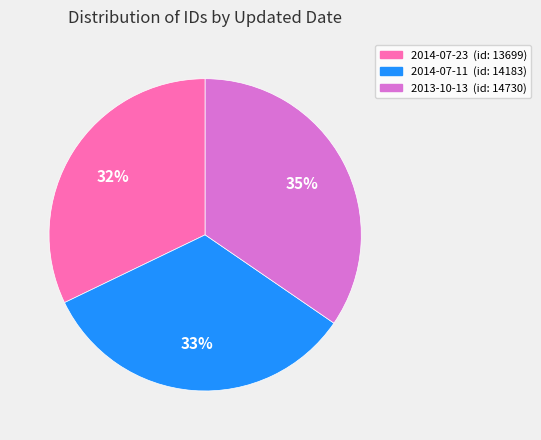

Is the sum of 2014-07-23 (id: 13699) and 2013-10-13 (id: 14730) greater than half?

Yes